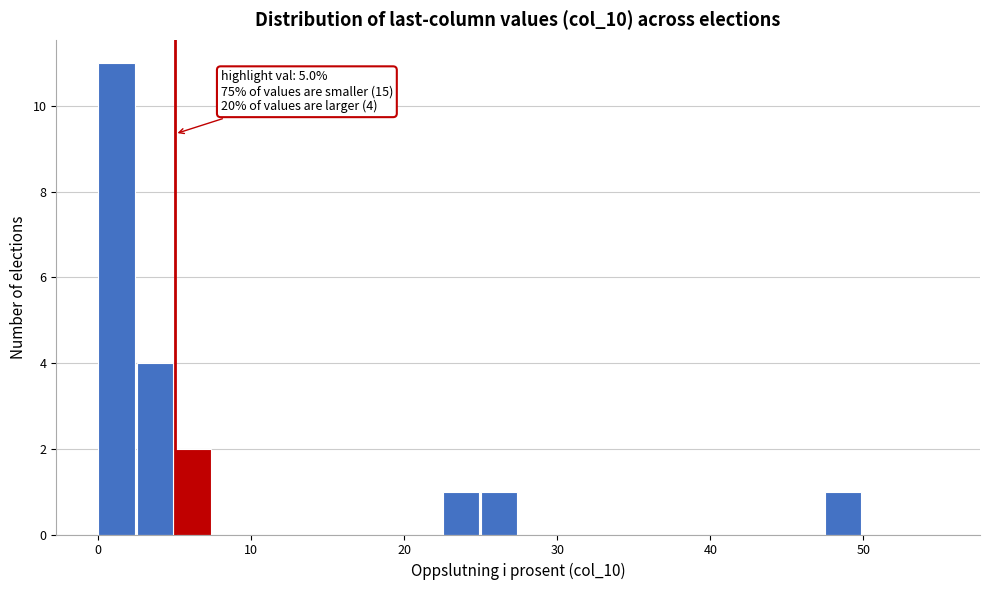

Around what value on the x-axis is the tallest bar? Give the approximate position of its centre, as read against the axis.

1